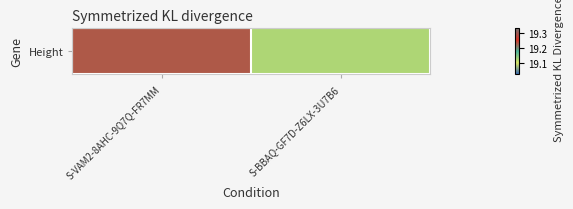

What is the sum of all values?

38.4